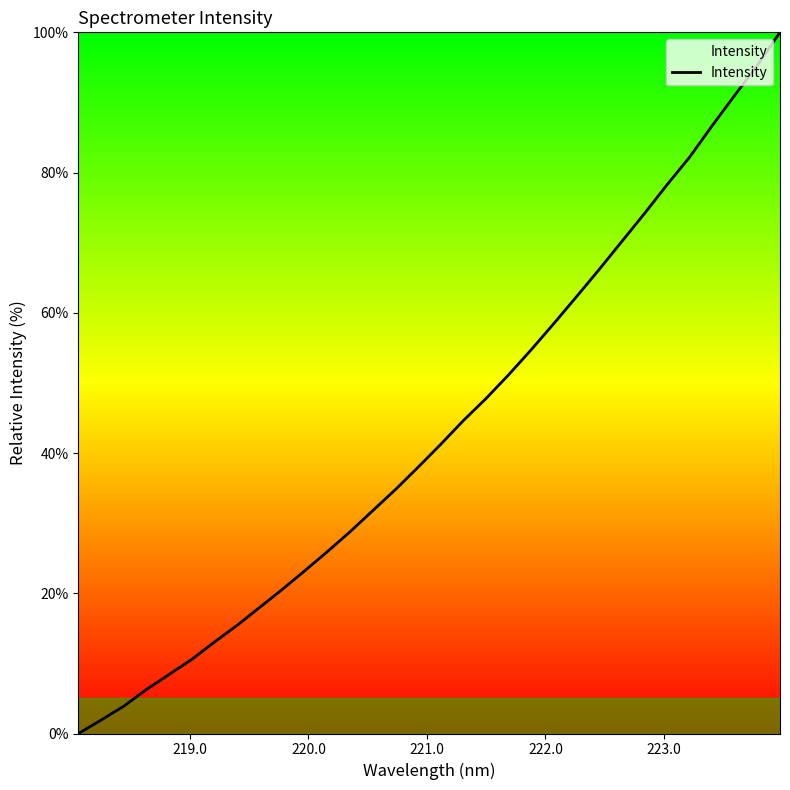

What is the difference between the maximum and minimum values?

100.0